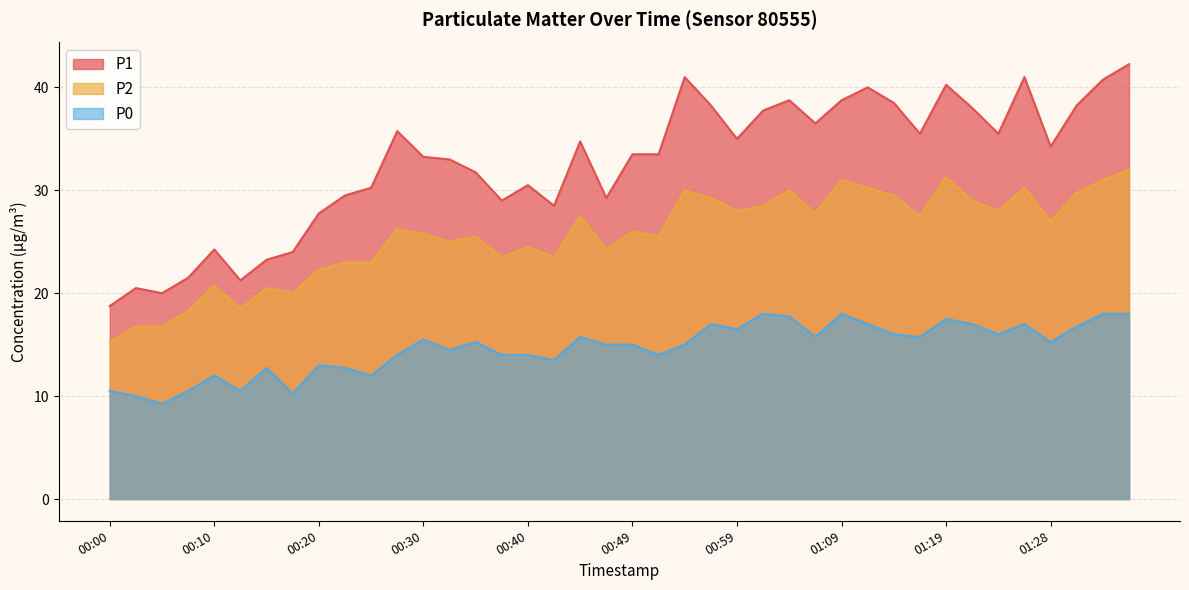

Does the chart have visible grid lines?

Yes